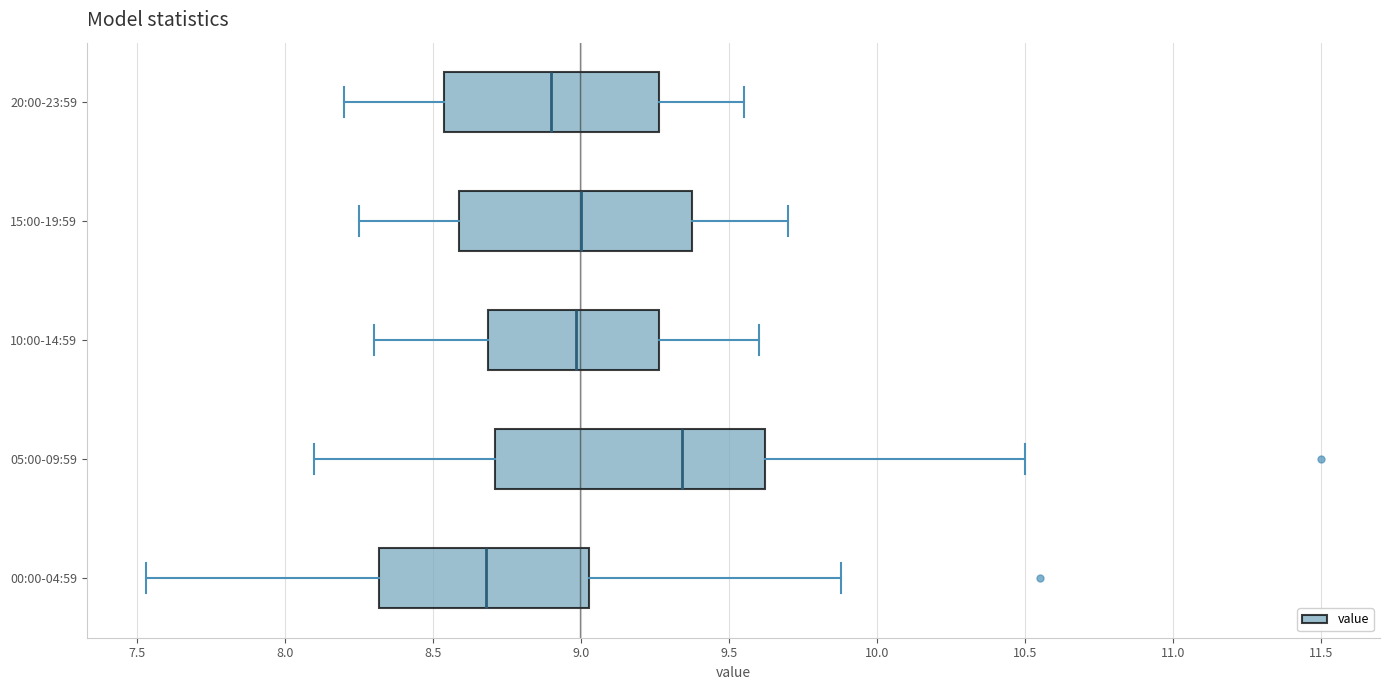

Reading bottom to top, transcribe this box plot: for each box, give where its median line is, the range the box spans, and where its two whiskers end, as read against the x-axis. The values are not printed on the chart, so give them approximately, as read against the axis.

00:00-04:59: median 8.70, box 8.30 to 9.05, whiskers 7.55 to 9.90
05:00-09:59: median 9.35, box 8.70 to 9.60, whiskers 8.10 to 10.50
10:00-14:59: median 9.00, box 8.70 to 9.25, whiskers 8.30 to 9.60
15:00-19:59: median 9.00, box 8.60 to 9.40, whiskers 8.25 to 9.70
20:00-23:59: median 8.90, box 8.55 to 9.25, whiskers 8.20 to 9.55